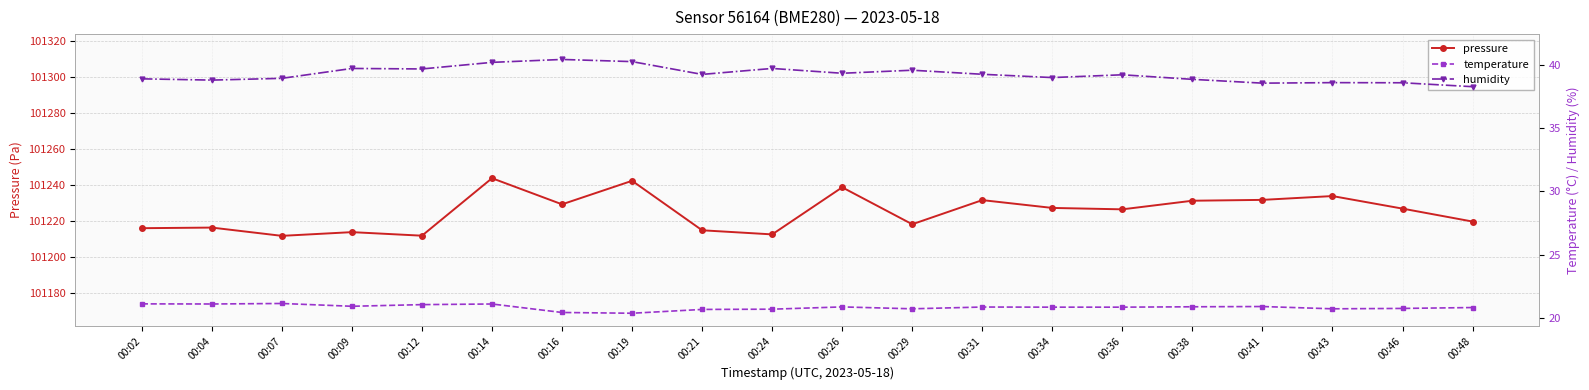

How many data points does each series have?

20